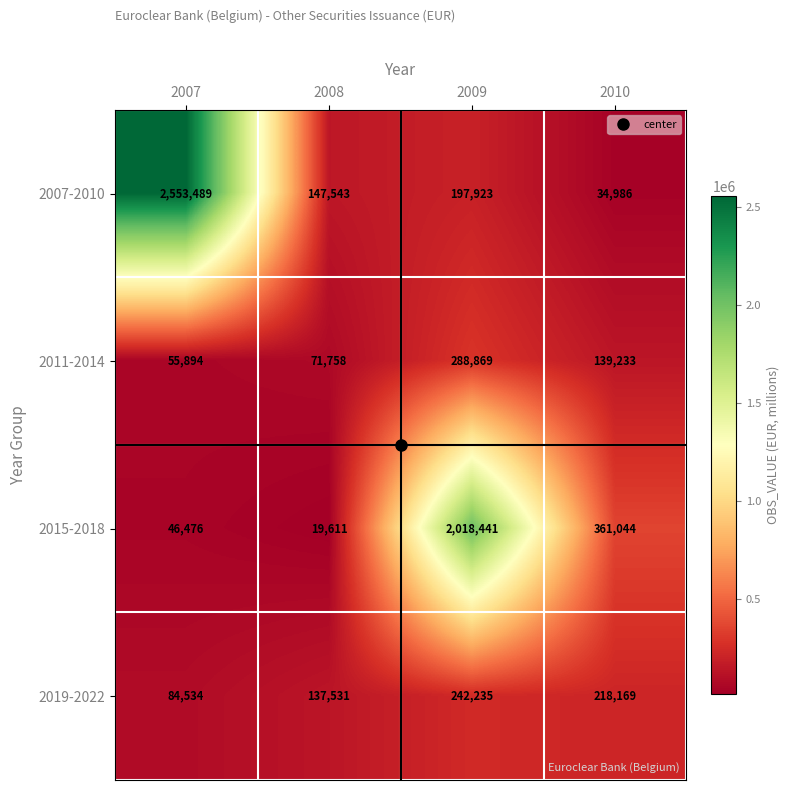

What is the difference between the maximum and minimum values in the 2007-2010 series?

2518503